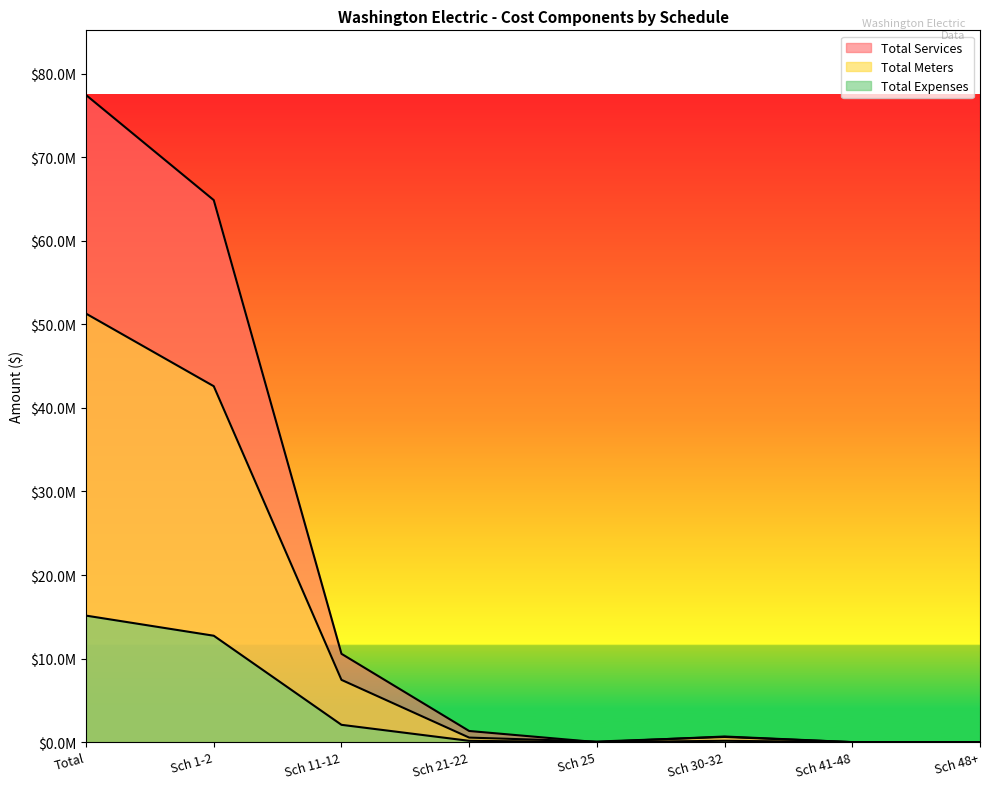

In Total Meters, how many points are lower than both neighbors (excluding endpoints)?

2